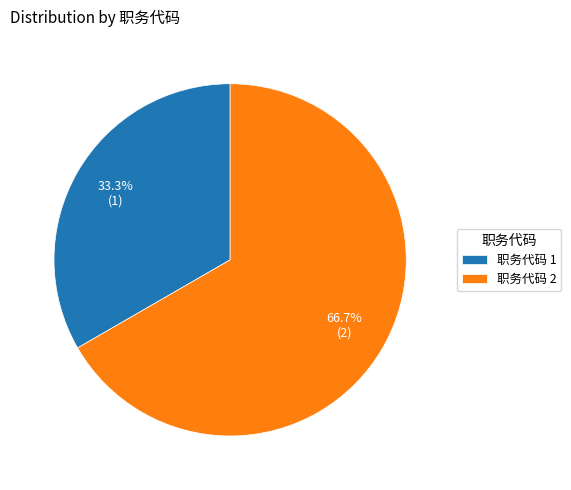

How many slices are in this pie chart?

2